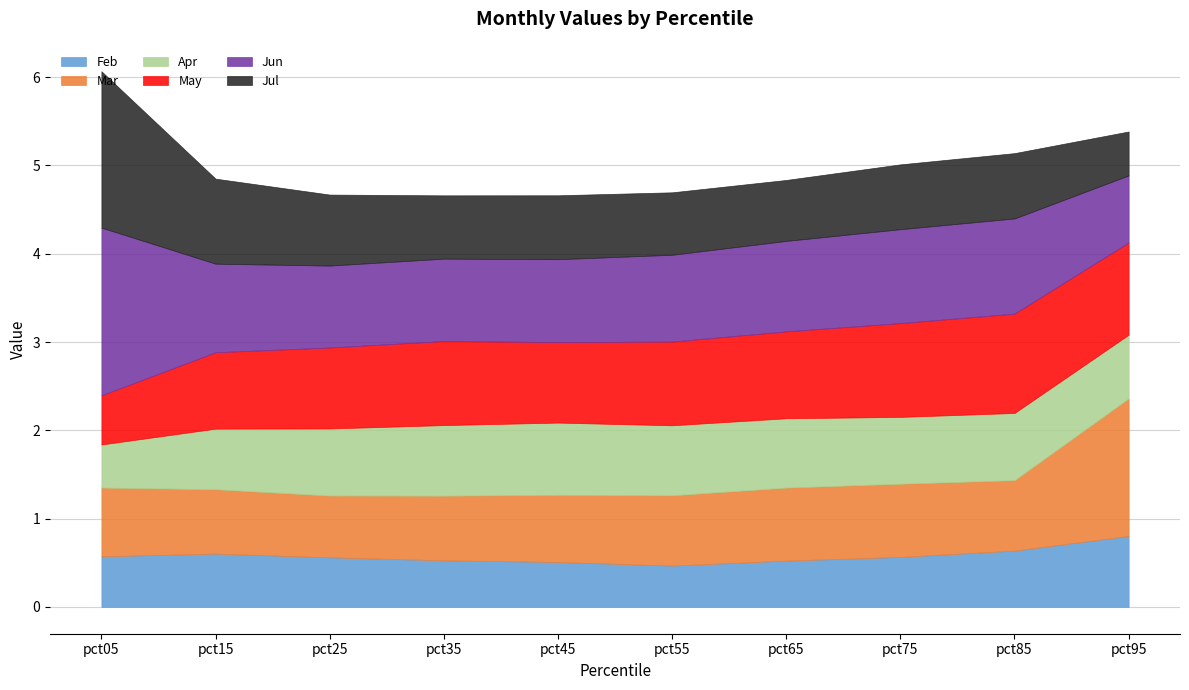

What is the sum of the Apr values at pct25 and pct95?

1.5